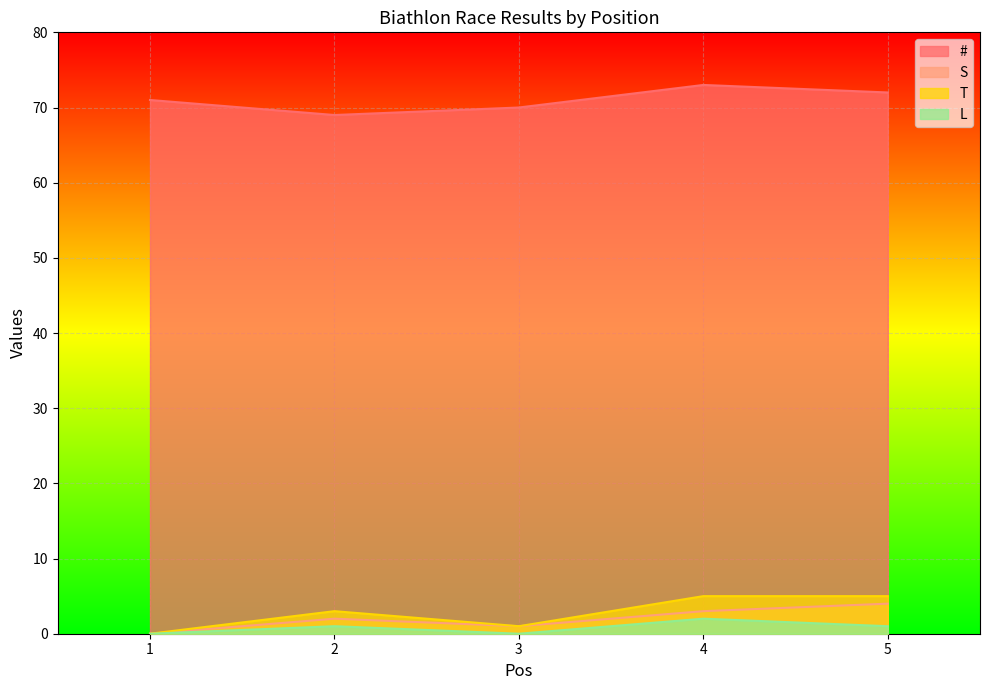

How many series are shown in this chart?

4